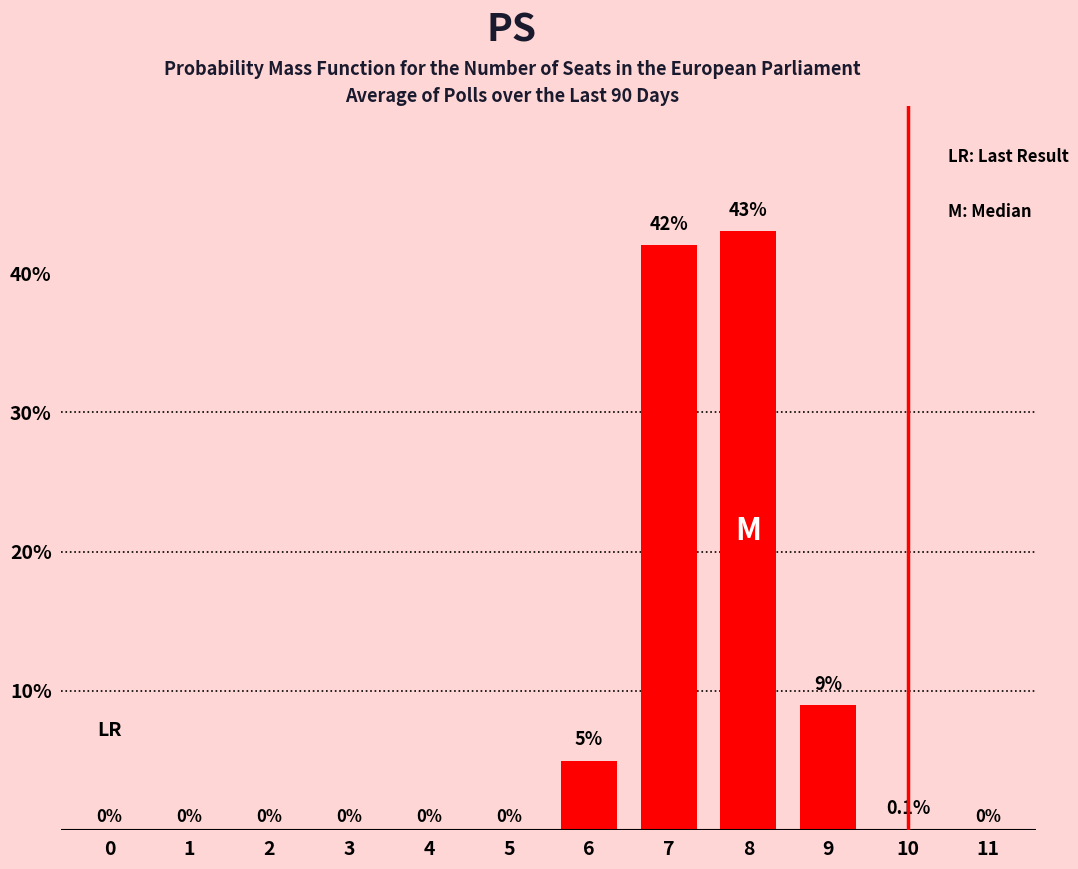

At which category does the chart reach its peak across all series?

8